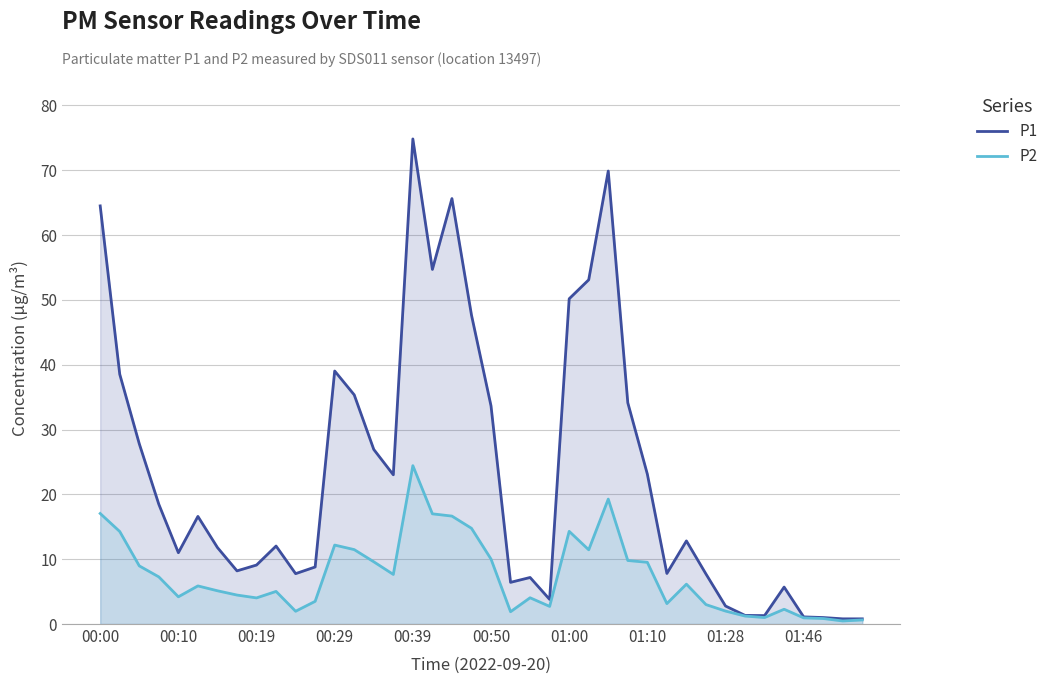

What is the label of the 40th point from the right?

00:00